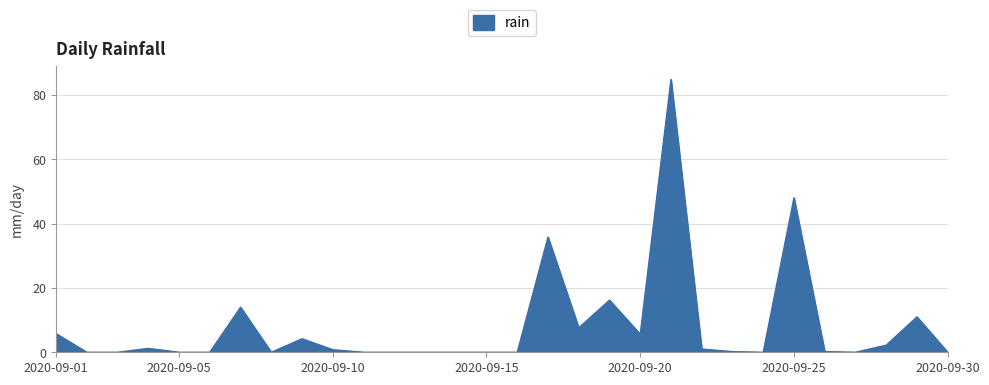

What is the difference between the maximum and minimum values?

84.8